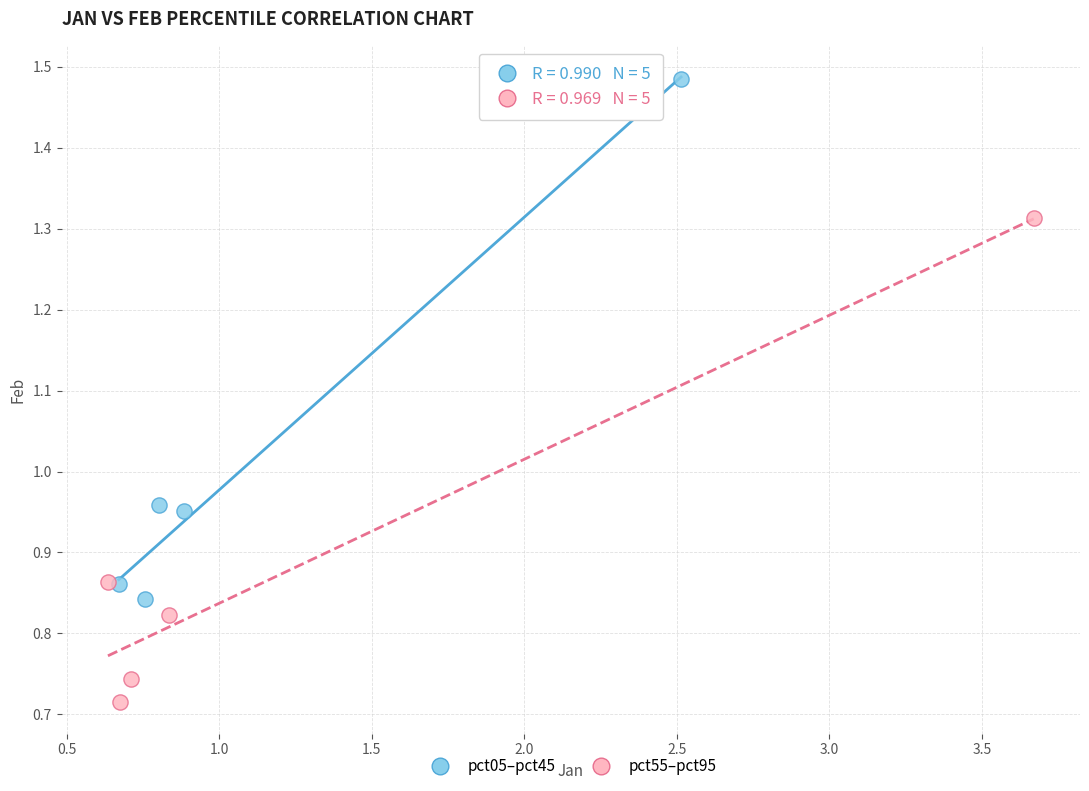

Which series reaches the minimum Y coordinate?

pct55–pct95